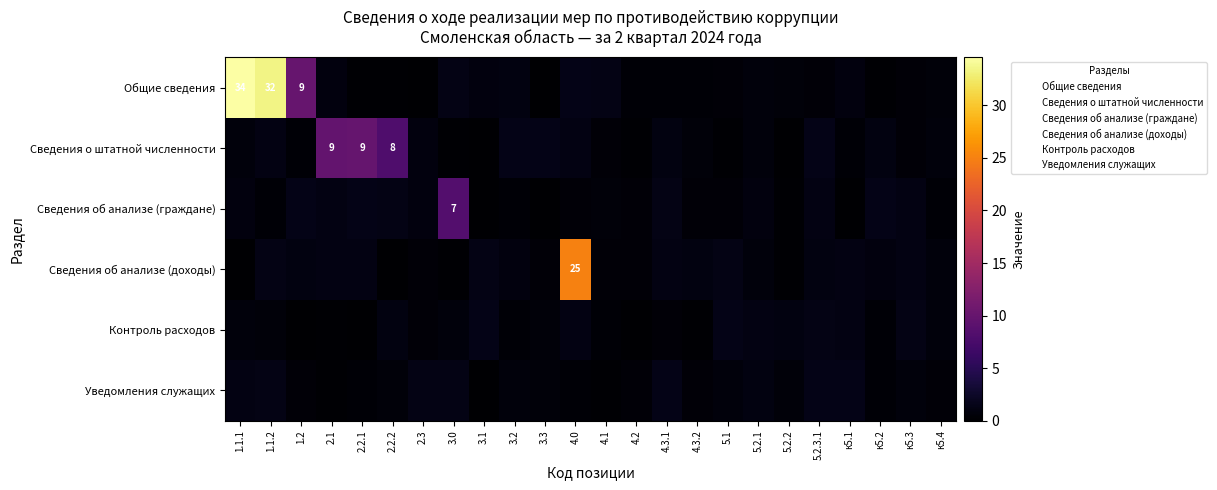

What is the greatest value displayed?

34.6